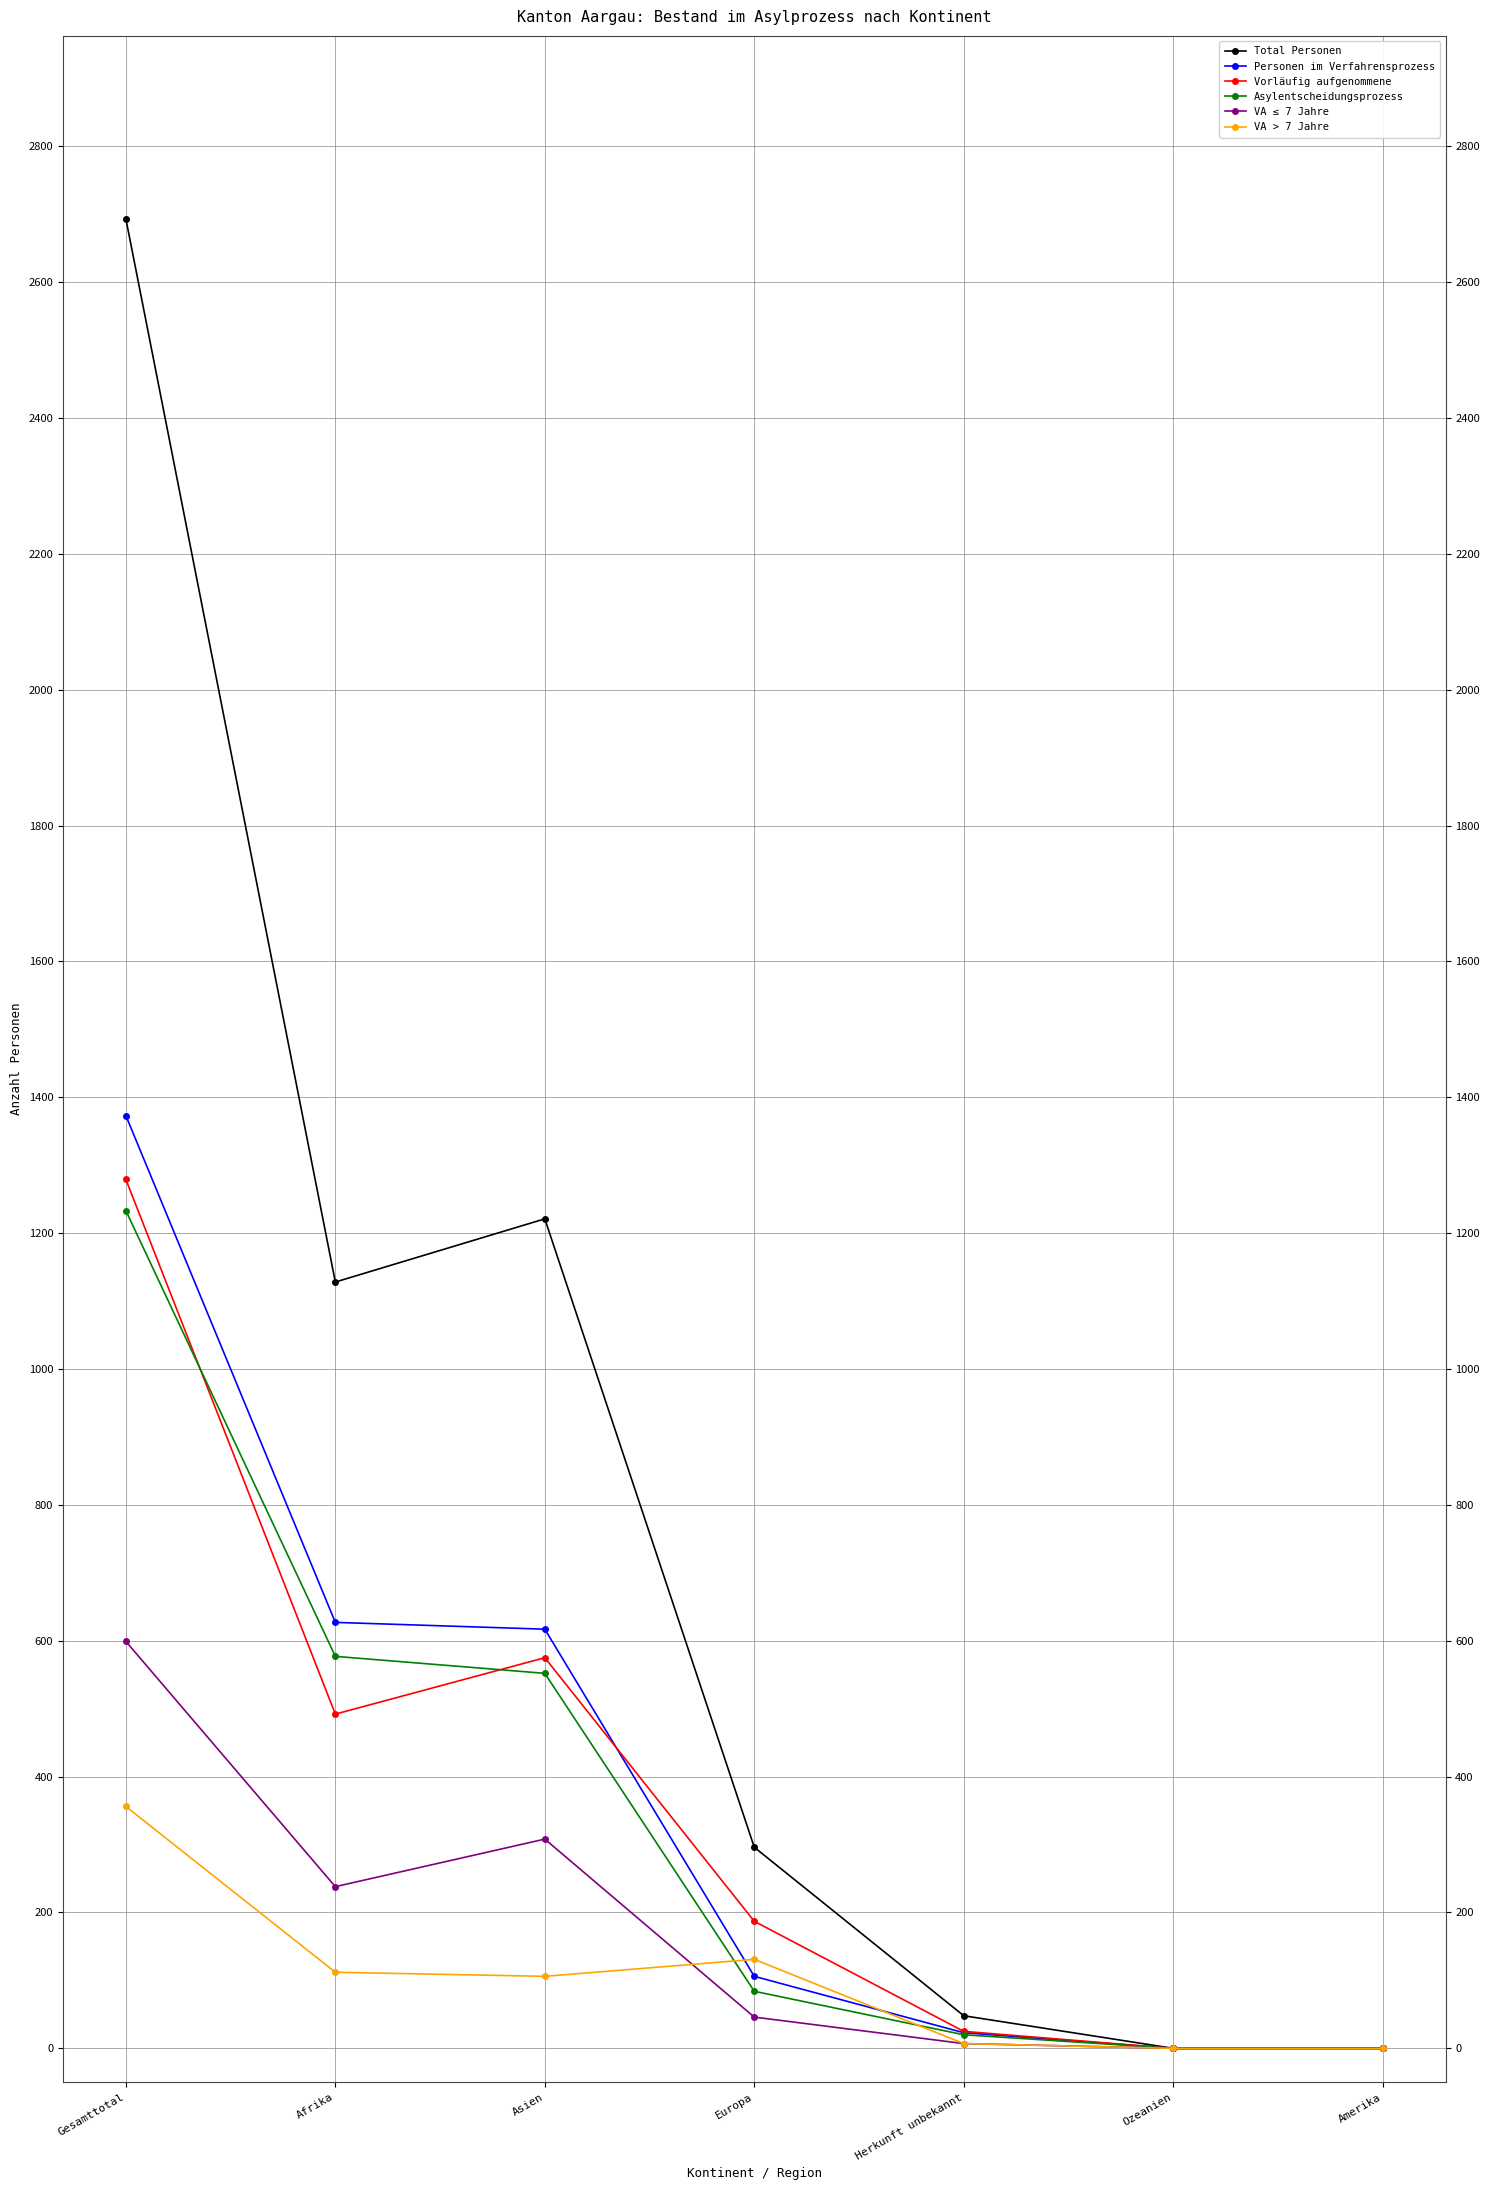

At which label does Vorläufig aufgenommene first exceed 187?

Gesamttotal